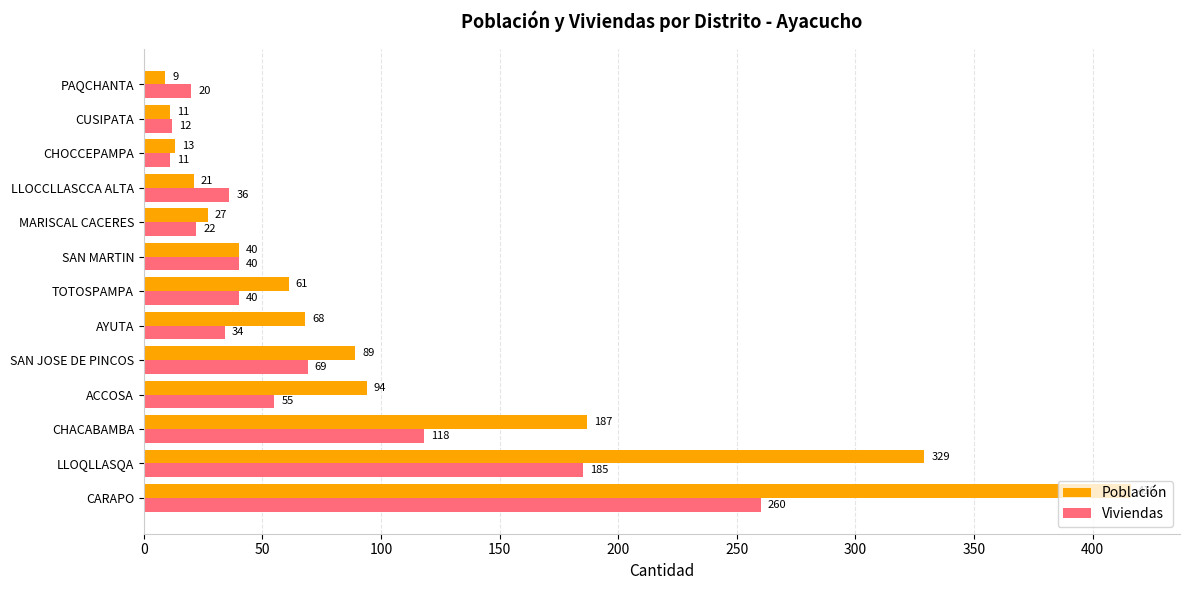

List the labels in order of Población value, smallest first.

PAQCHANTA, CUSIPATA, CHOCCEPAMPA, LLOCCLLASCCA ALTA, MARISCAL CACERES, SAN MARTIN, TOTOSPAMPA, AYUTA, SAN JOSE DE PINCOS, ACCOSA, CHACABAMBA, LLOQLLASQA, CARAPO